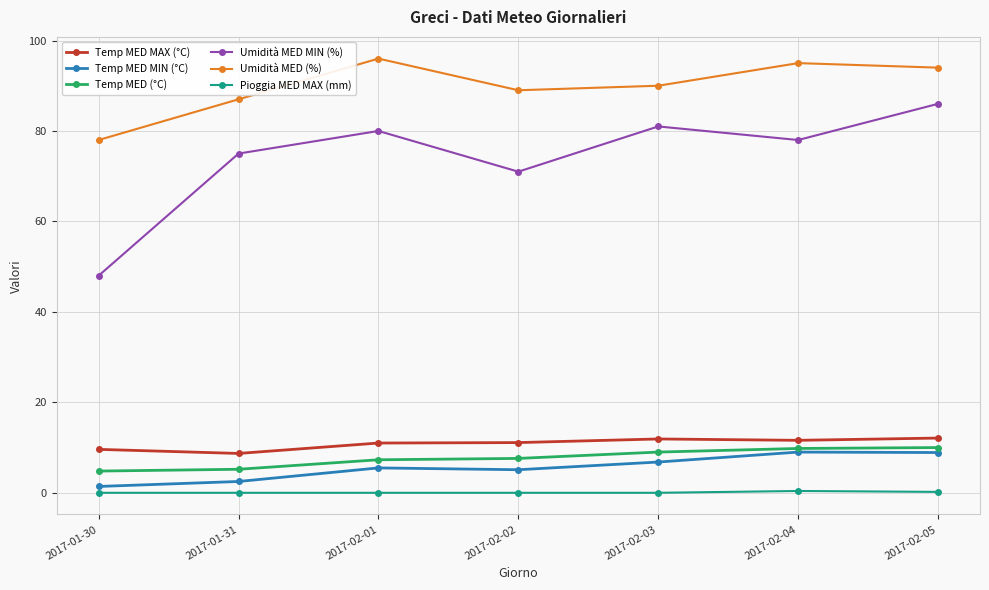

What is the maximum value shown in the chart?

96.0